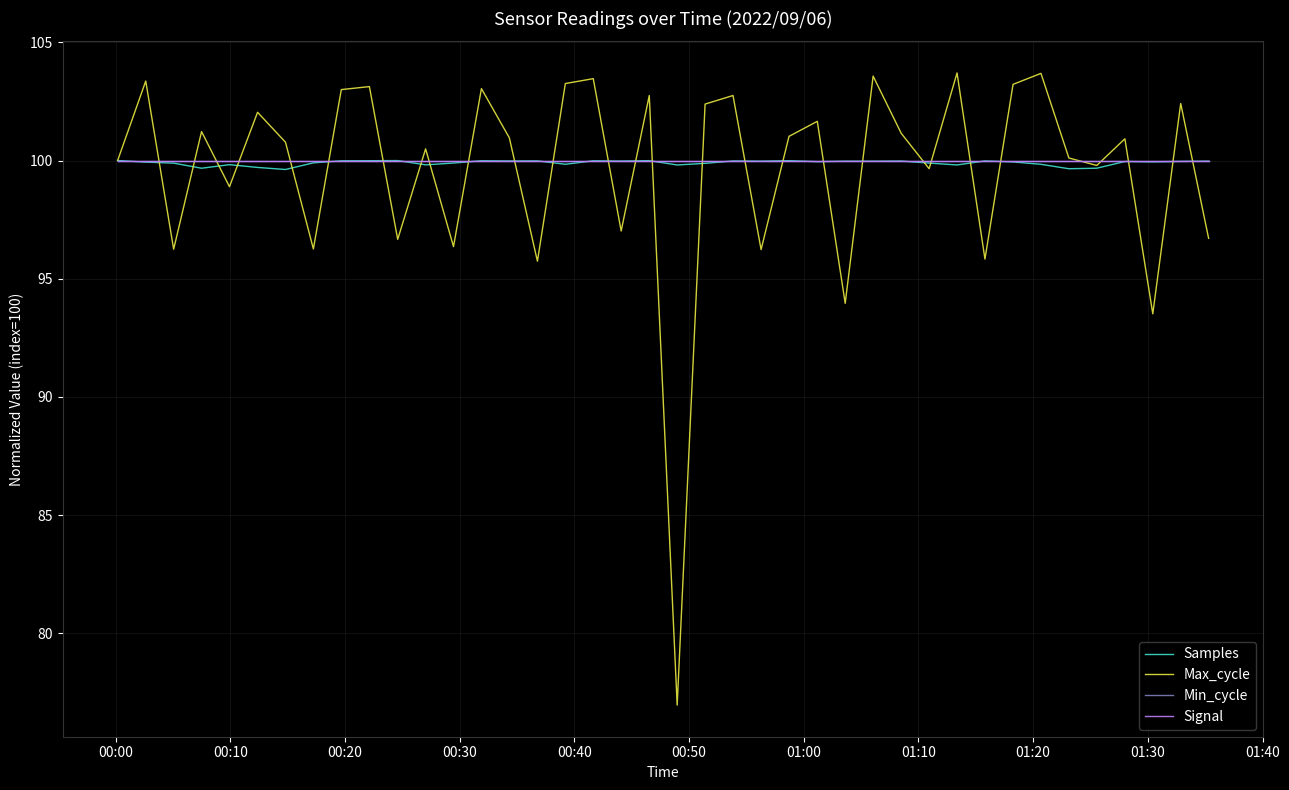

Is this an area chart (filled region under the line)?

No